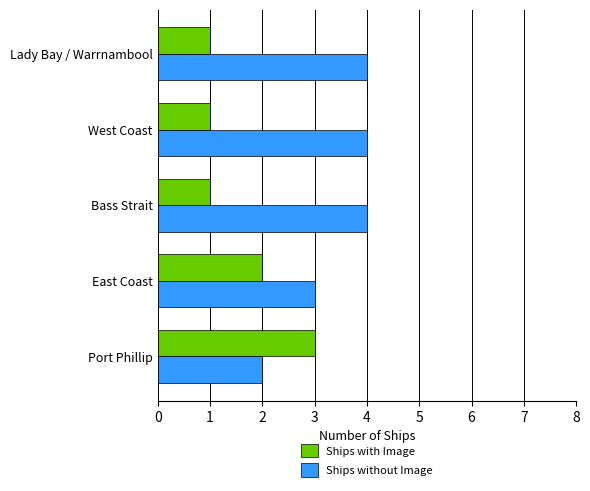

What is the difference between the maximum and minimum values in the Ships without Image series?

2